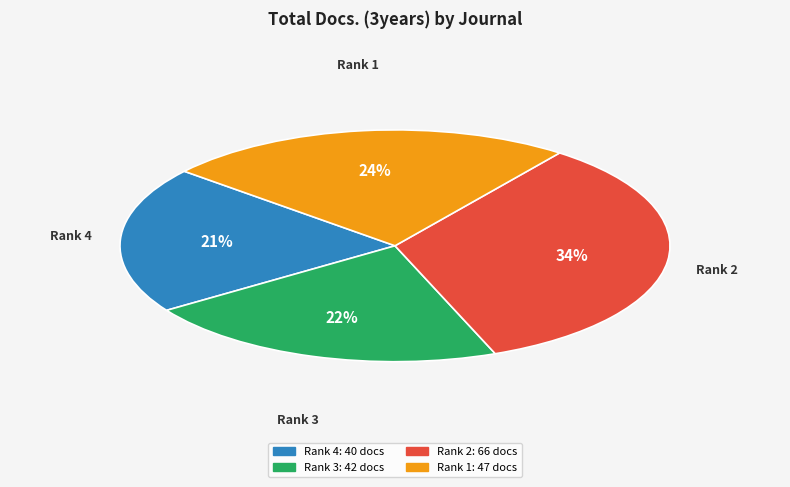

Is there any slice that represents more than half of the pie?

No